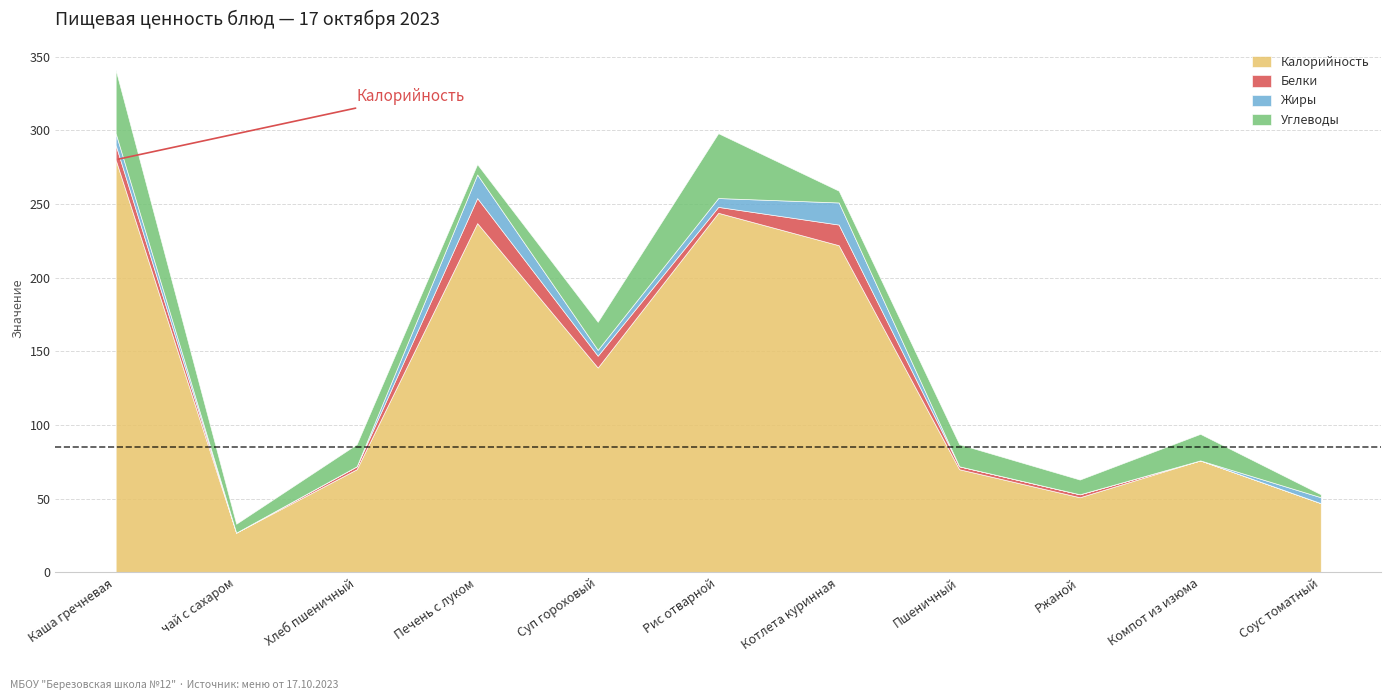

At which label is Жиры closest to 8?

Каша гречневая